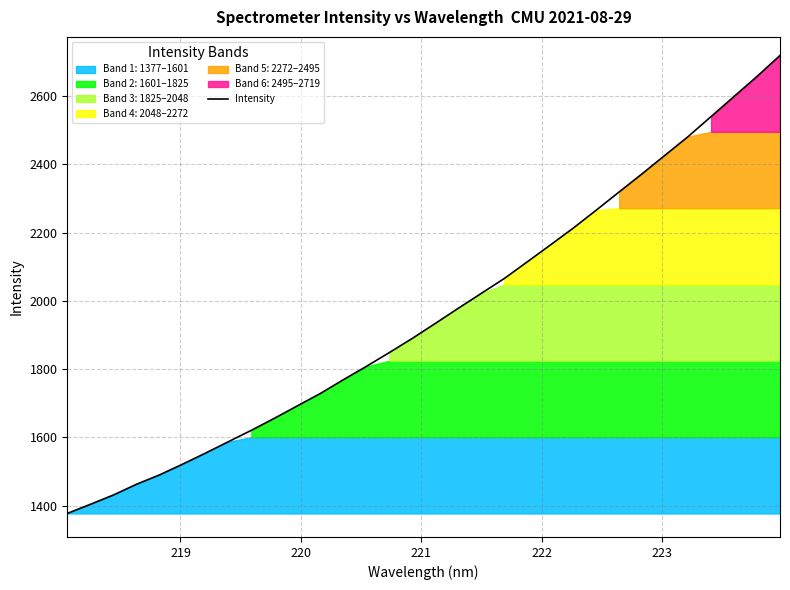

What is the lowest value of the Intensity series?

1377.5